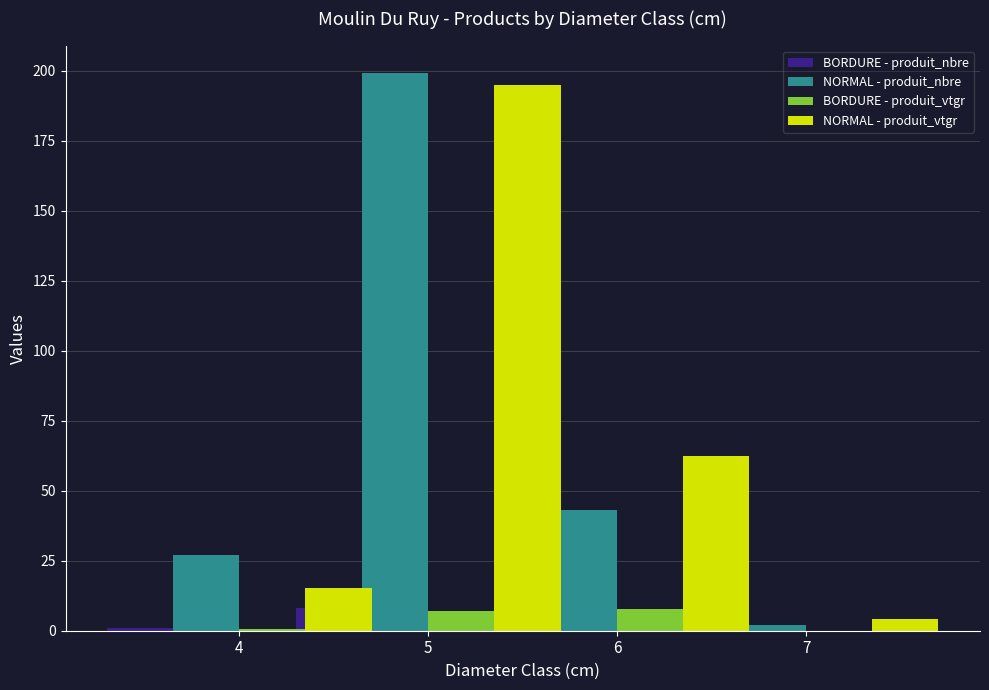

True or false: NORMAL - produit_nbre has a value of 199.0 at 5.

True